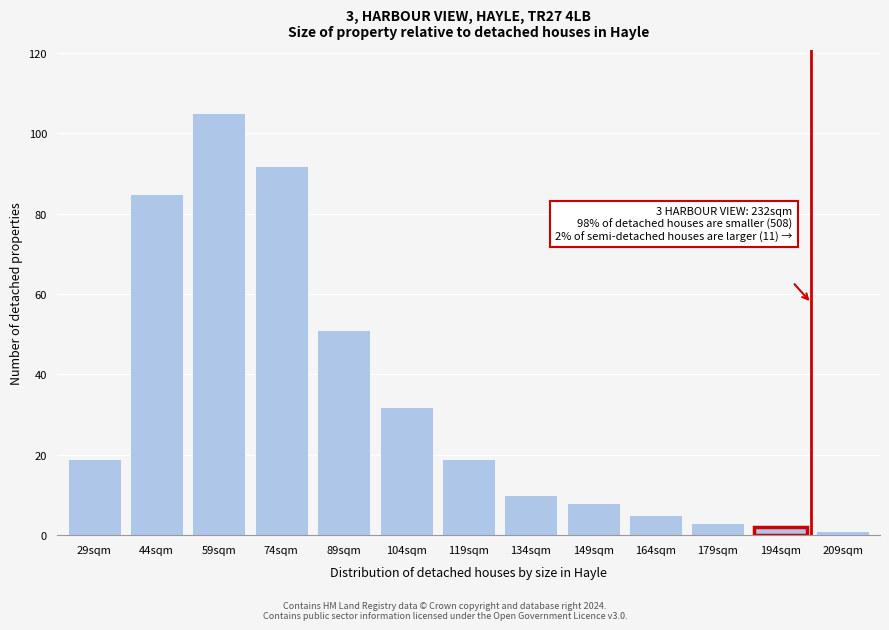

Reading right to left, list all the values displayed in this chart.

1	2	3	5	8	10	19	32	51	92	105	85	19